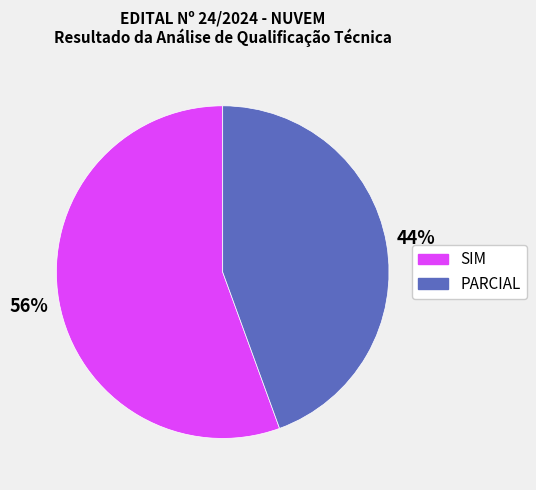

Is the sum of PARCIAL and SIM greater than half?

Yes